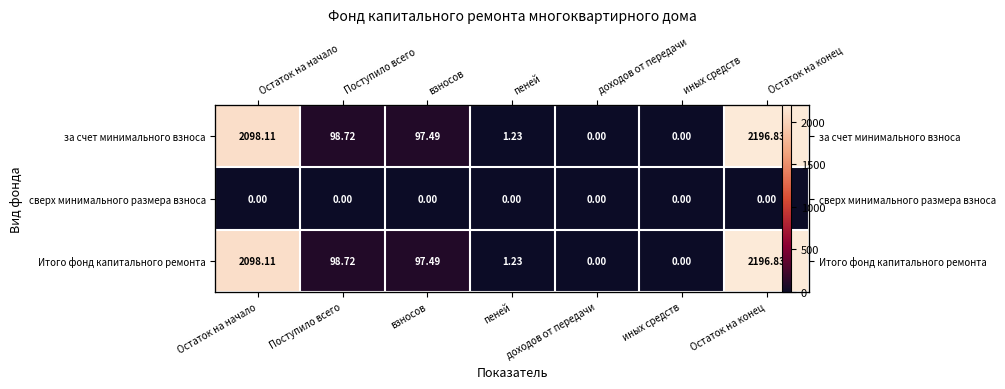

At which category does the chart reach its peak across all series?

Остаток на конец